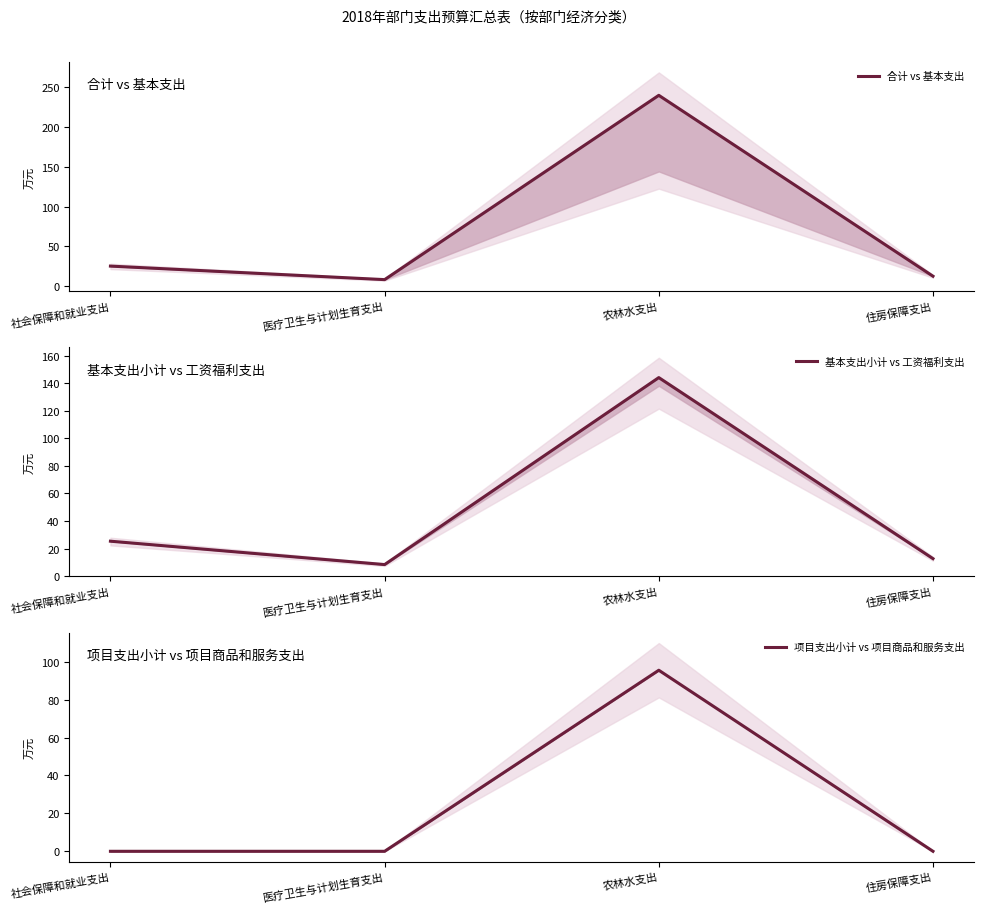

List the labels in order of 合计 vs 基本支出 value, largest first.

农林水支出, 社会保障和就业支出, 住房保障支出, 医疗卫生与计划生育支出